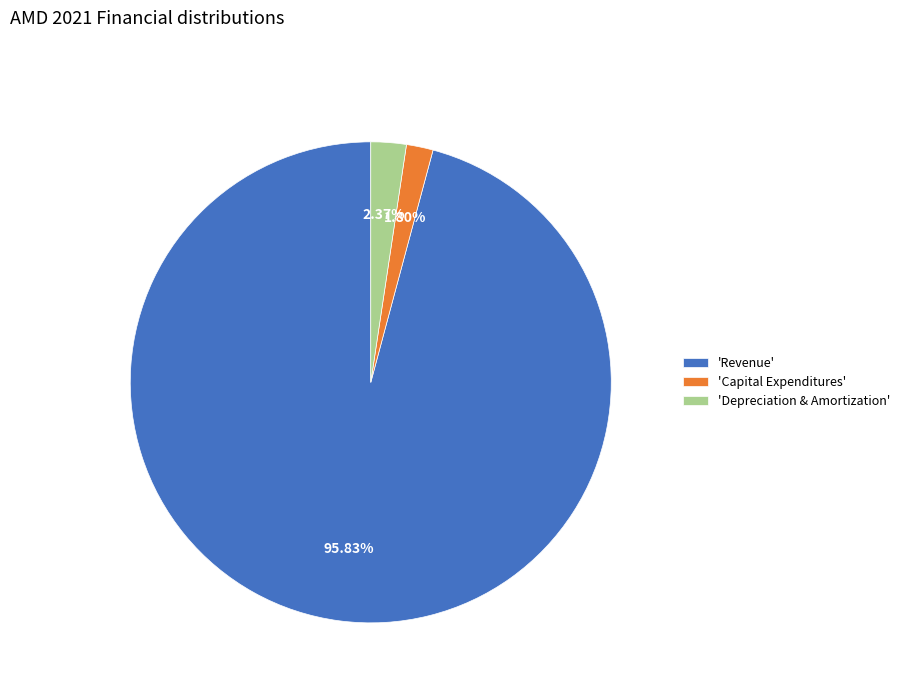

Does any single category account for the majority?

Yes